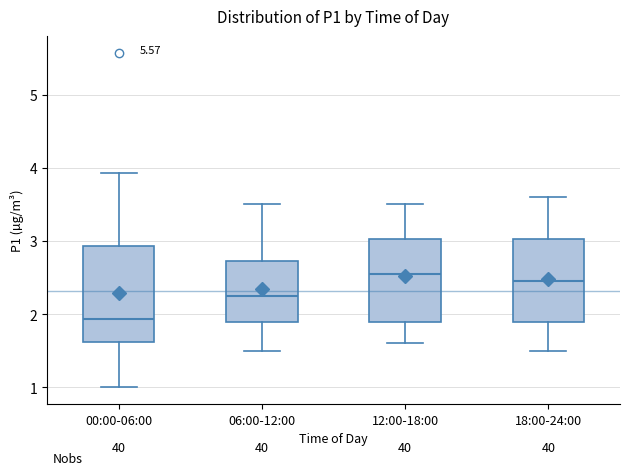

Comparing the boxes themselves (not the whiskers), which one is the tallest?

00:00-06:00